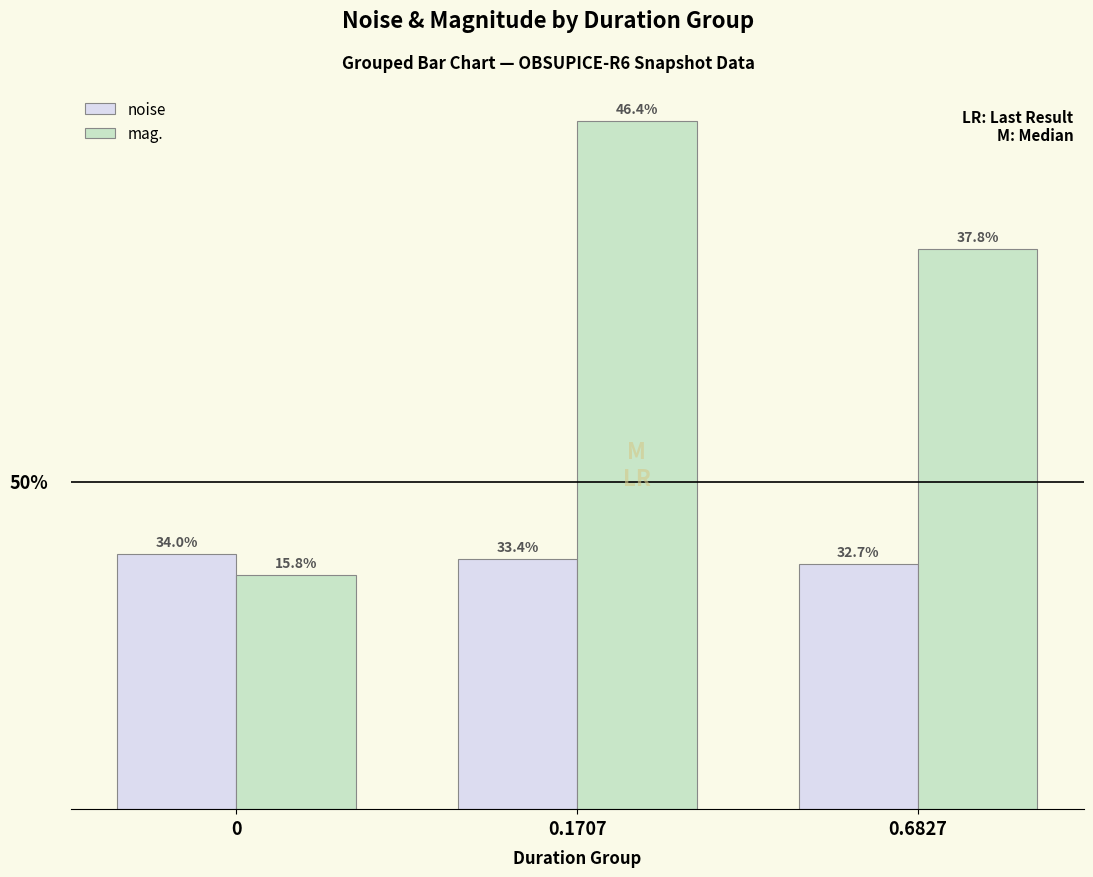

What is the difference between the mag. values at 0.1707 and 0.6827?

7.8